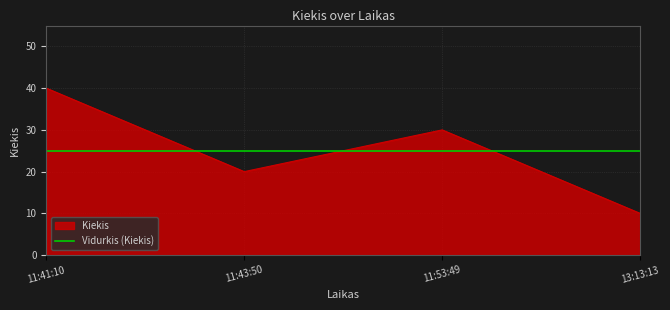

True or false: the data shows 30 at 11:53:49.

True